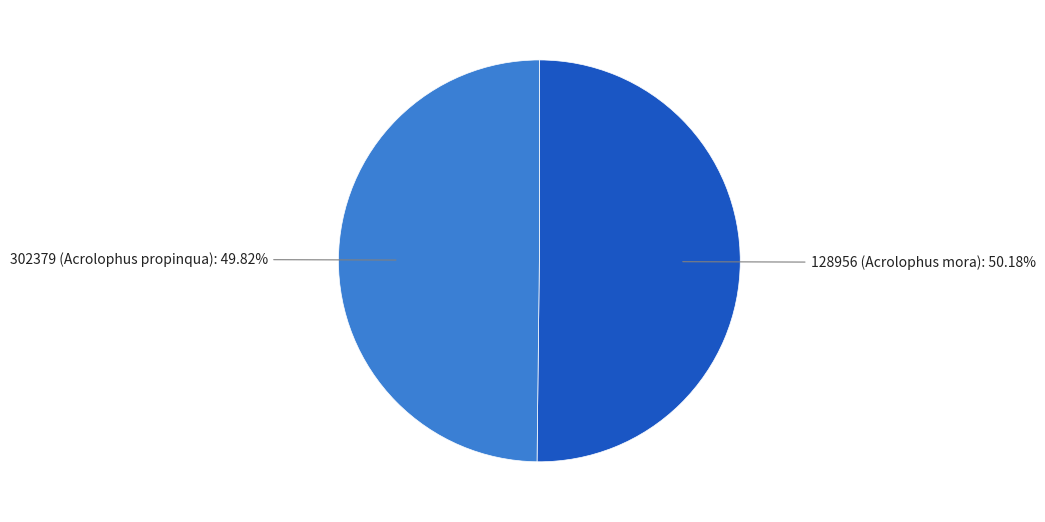

To the nearest percent, what is the average slice percentage?

50%